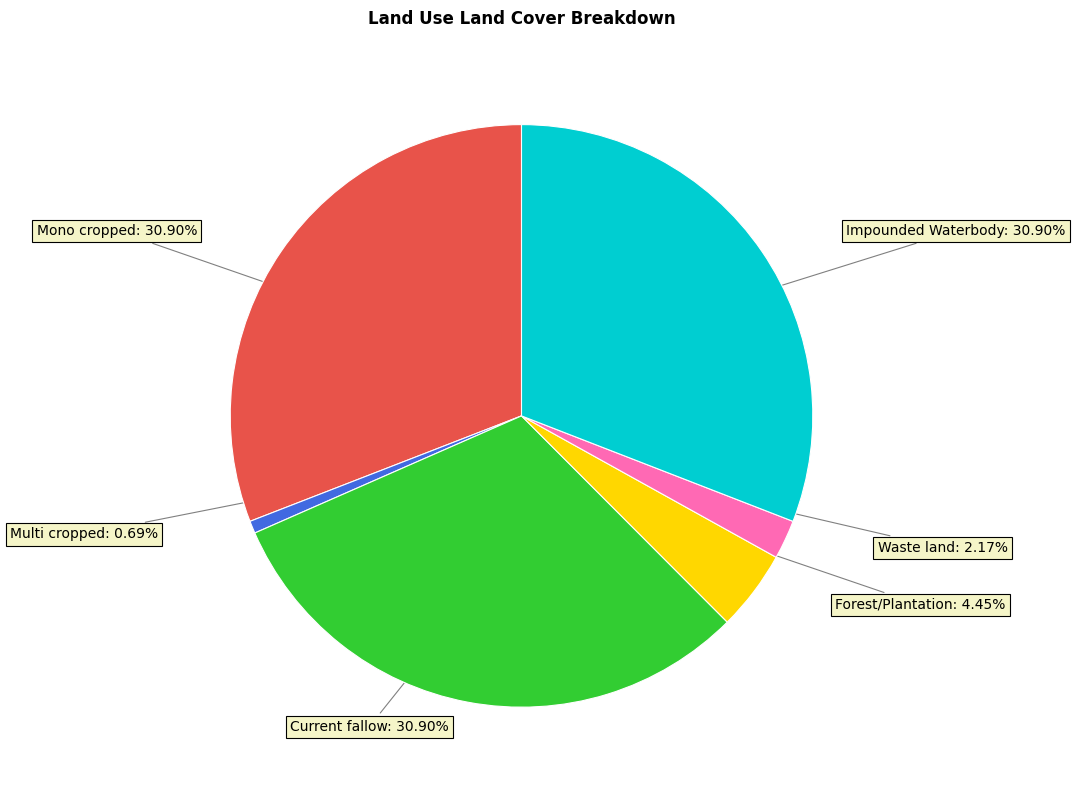

How many segments does this pie chart have?

6